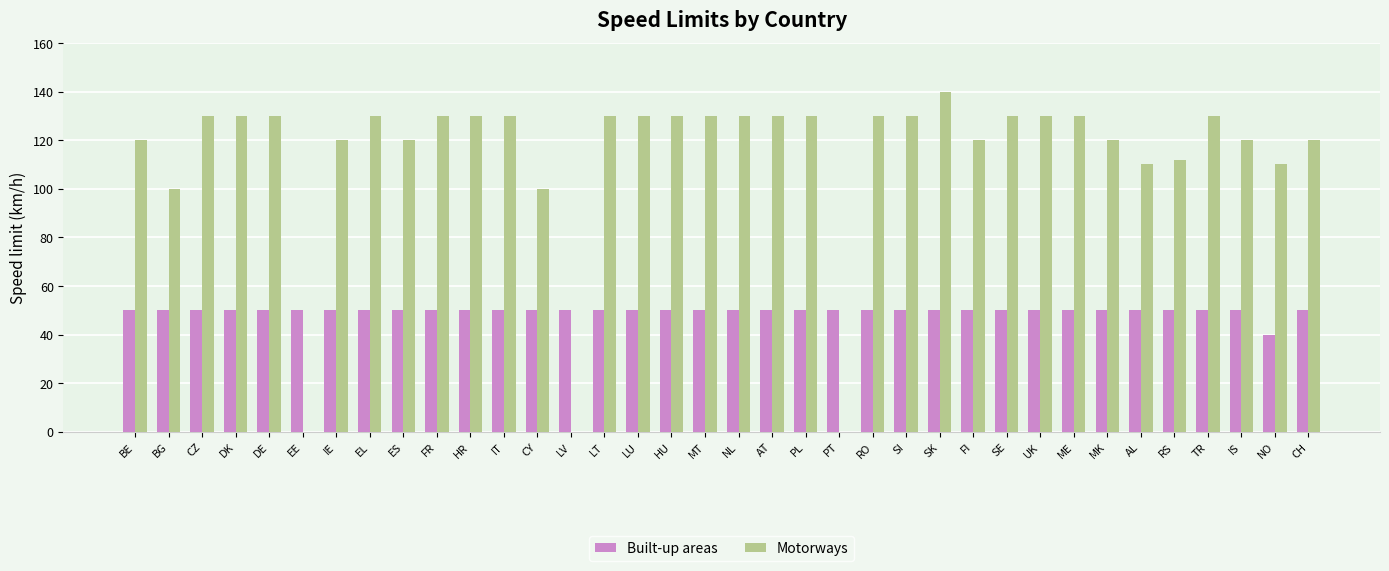

Which series has the largest total across all categories?

Motorways